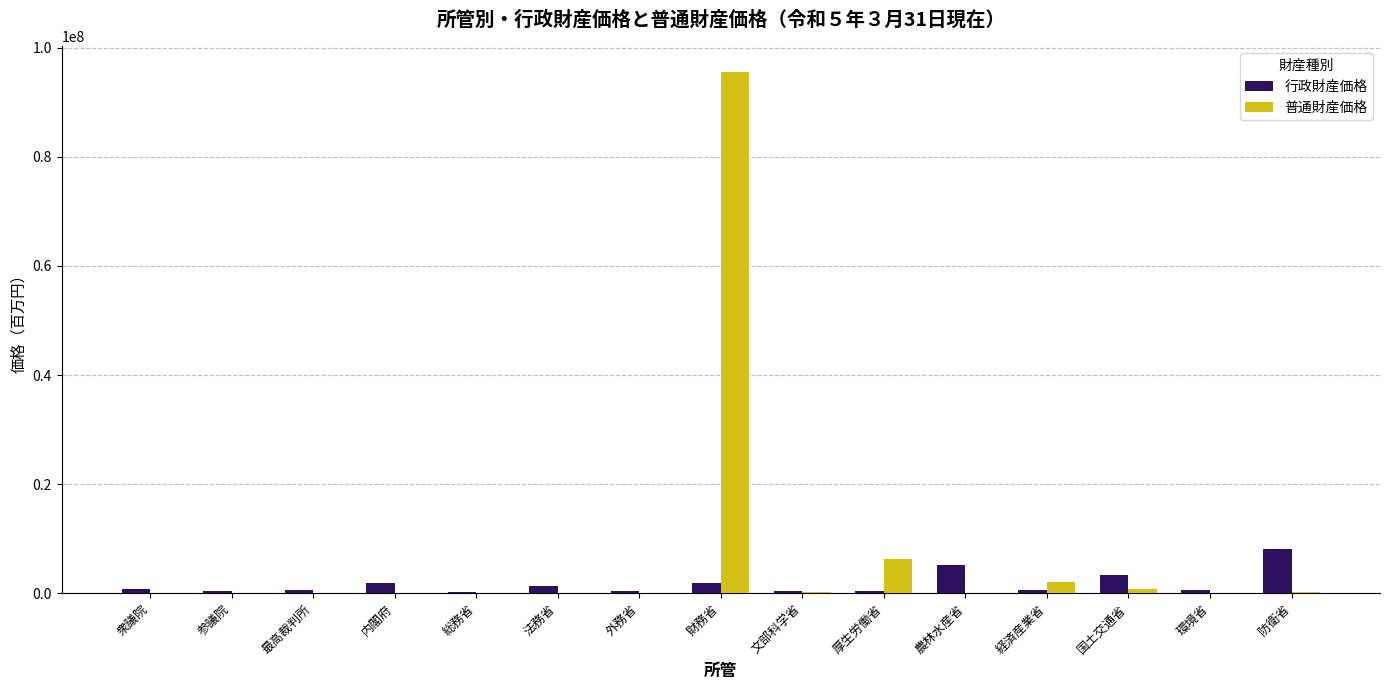

What is the sum of all 普通財産価格 values?

105272029